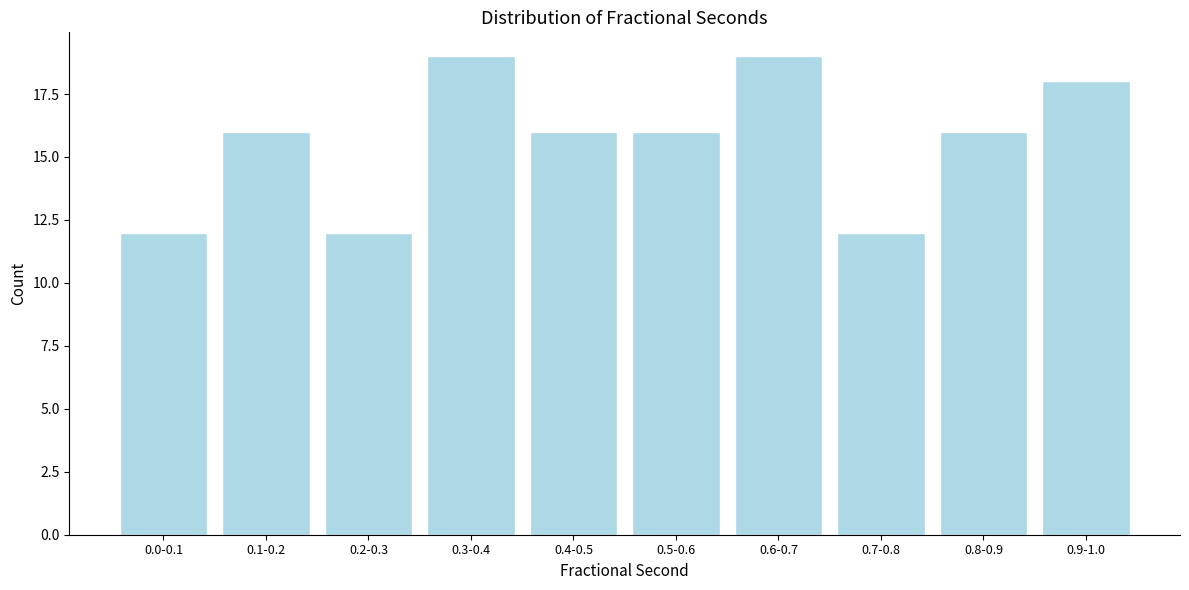

Reading left to right, list all the values displayed in this chart.

12	16	12	19	16	16	19	12	16	18